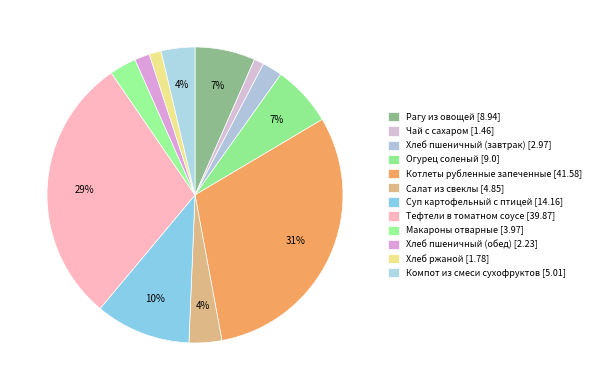

Combined, do Котлеты рубленные запеченные and Тефтели в томатном соусе account for over 50%?

Yes